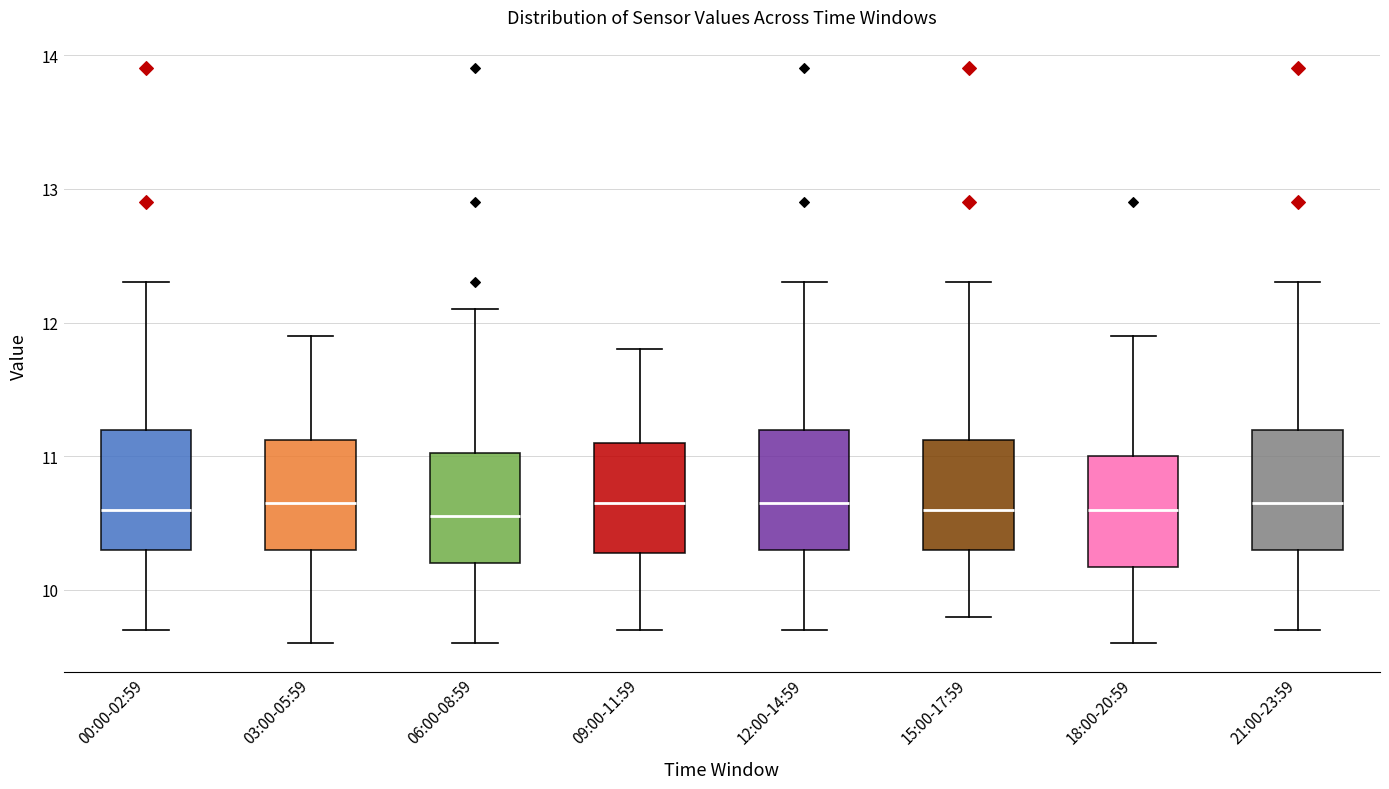

Reading left to right, read every box against the y-axis: the position of its median line, the range the box covers, and the ends of its whiskers. The values are not printed on the chart, so give them approximately, as read against the axis.

00:00-02:59: median 10.6, box 10.3 to 11.2, whiskers 9.7 to 12.3
03:00-05:59: median 10.7, box 10.3 to 11.1, whiskers 9.6 to 11.9
06:00-08:59: median 10.6, box 10.2 to 11.0, whiskers 9.6 to 12.1
09:00-11:59: median 10.7, box 10.3 to 11.1, whiskers 9.7 to 11.8
12:00-14:59: median 10.7, box 10.3 to 11.2, whiskers 9.7 to 12.3
15:00-17:59: median 10.6, box 10.3 to 11.1, whiskers 9.8 to 12.3
18:00-20:59: median 10.6, box 10.2 to 11.0, whiskers 9.6 to 11.9
21:00-23:59: median 10.7, box 10.3 to 11.2, whiskers 9.7 to 12.3